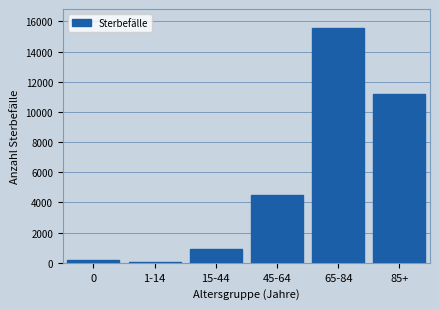

Reading left to right, list all the values displayed in this chart.

154	63	946	4504	15573	11158